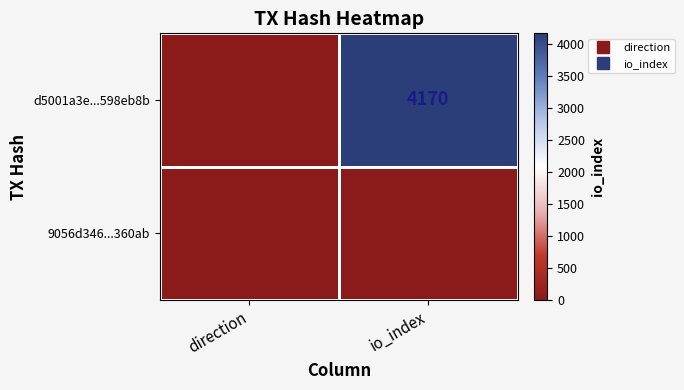

Where is d5001a3e...598eb8b nearest to the value 2084?

direction